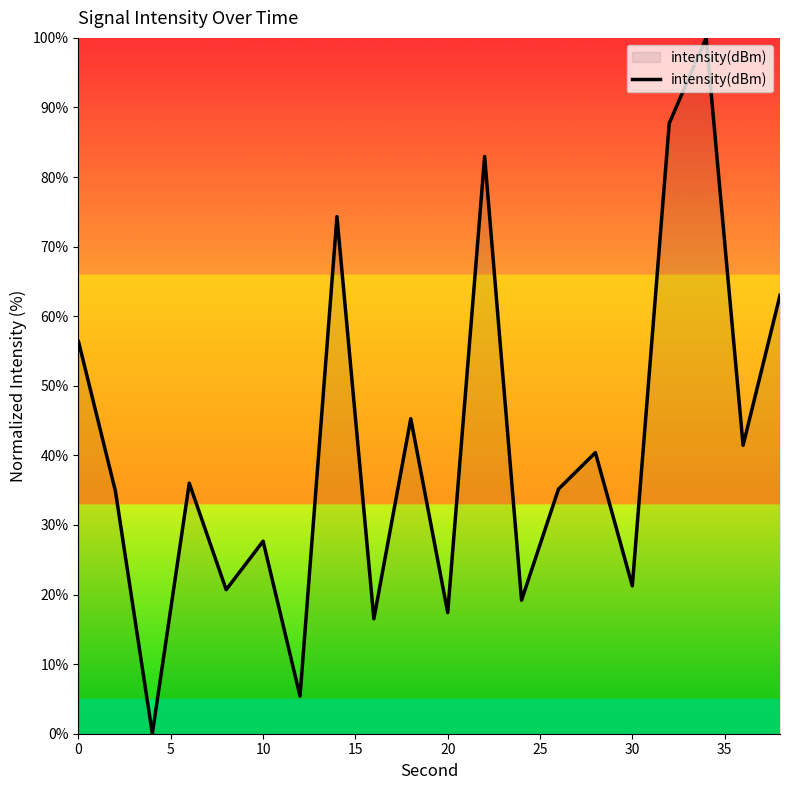

What is the difference between the maximum and minimum values?

100.0